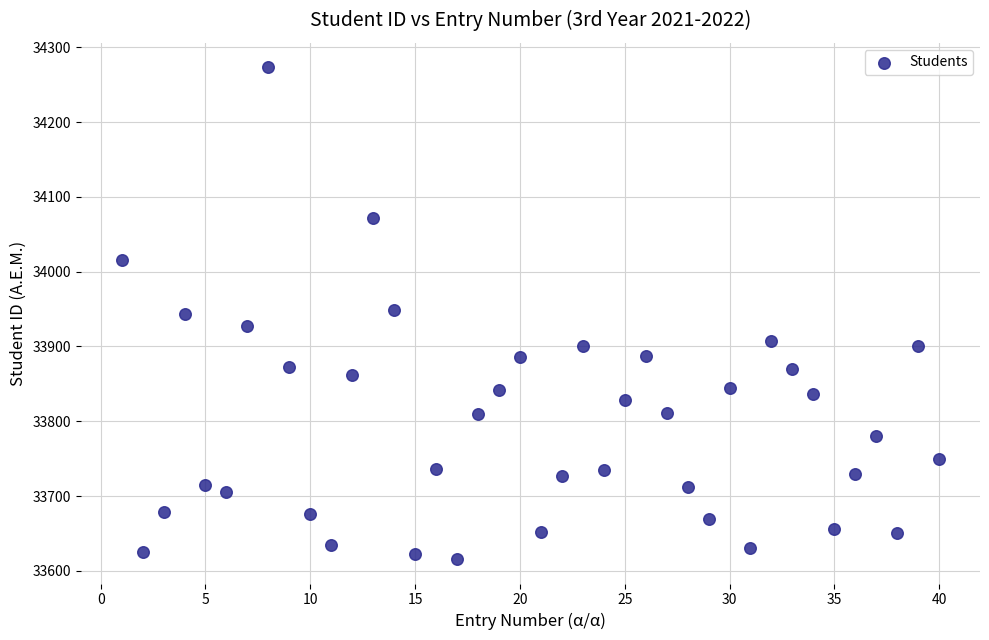

What is the range of Y values (max minus min)?

657